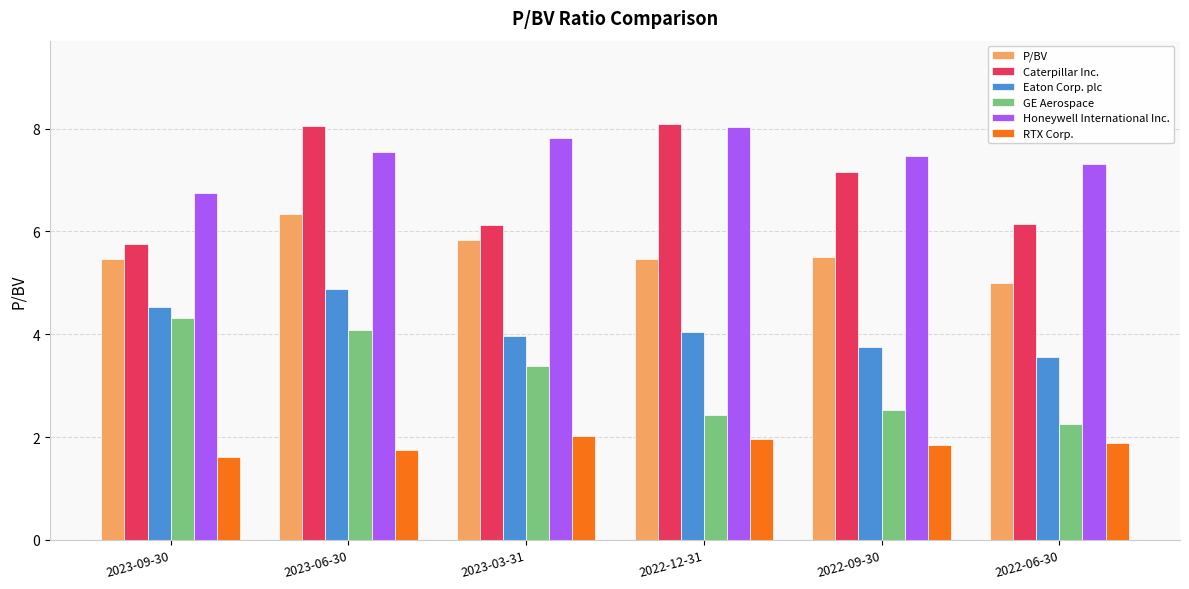

What are all the series names shown in the legend?

P/BV, Caterpillar Inc., Eaton Corp. plc, GE Aerospace, Honeywell International Inc., RTX Corp.